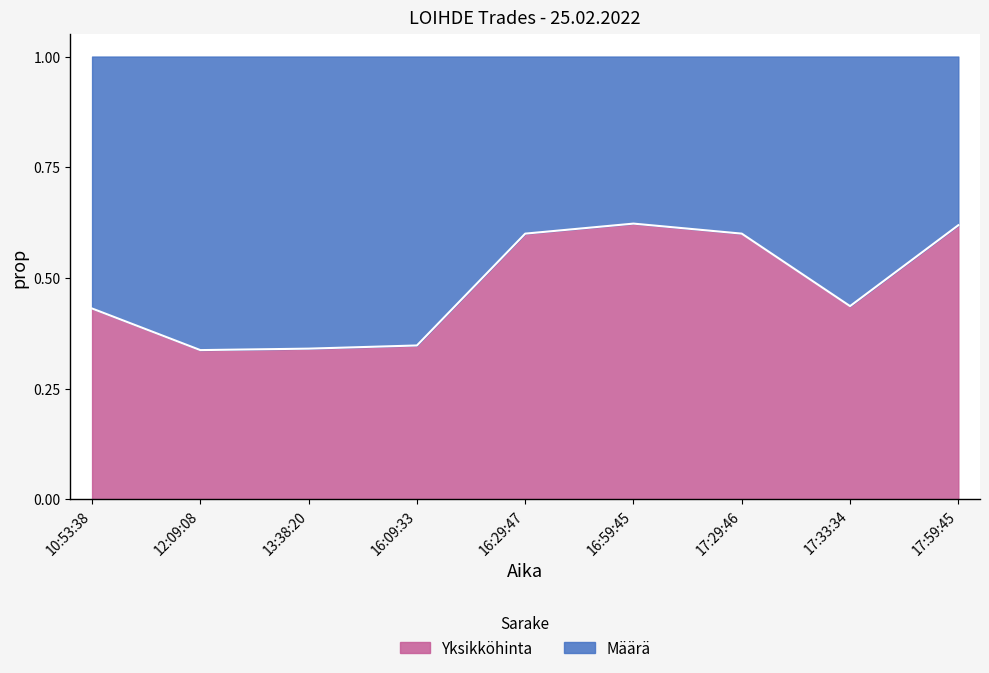

Is it true that the value at 16:59:45 is 0.6?

True